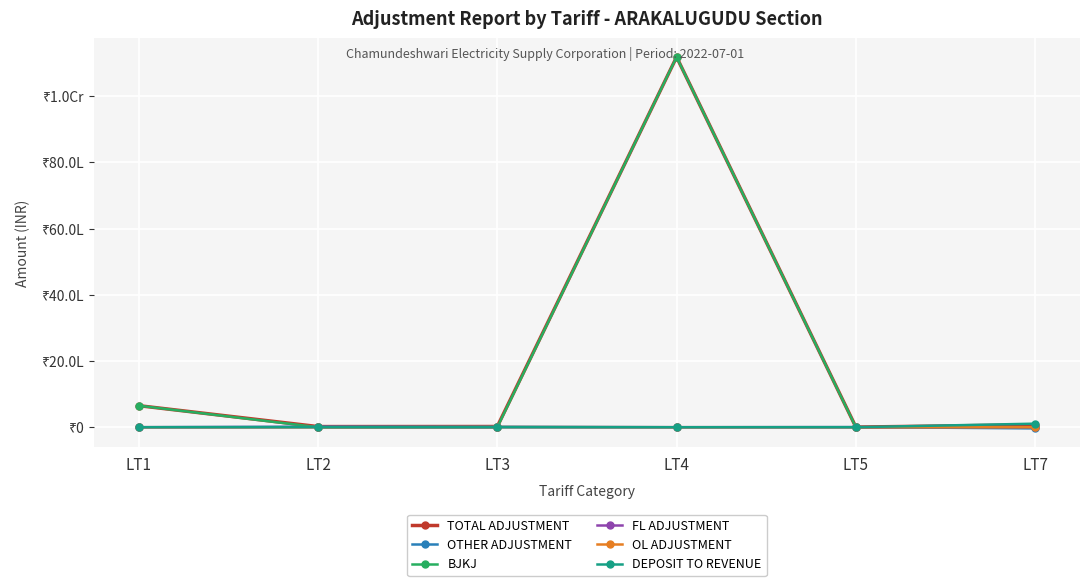

After their last crossing, which series has the higher values: OTHER ADJUSTMENT or BJKJ?

BJKJ